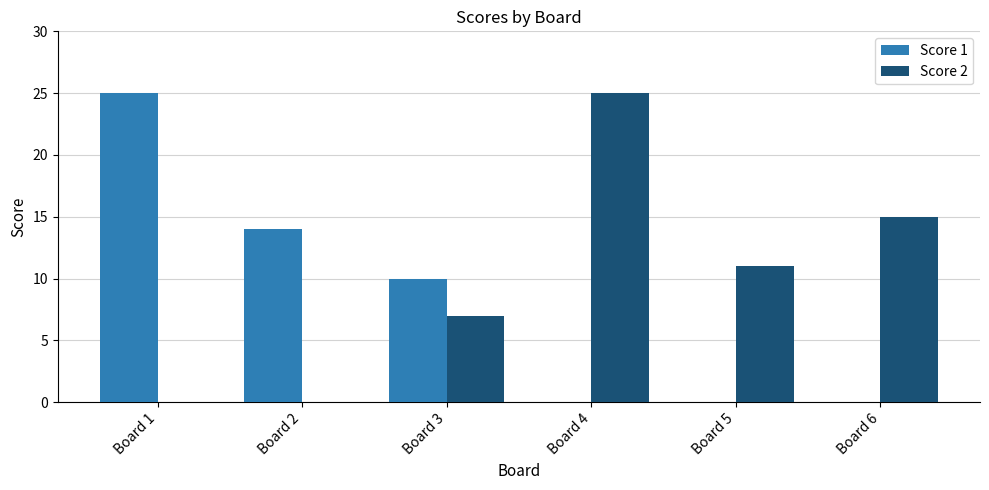

How many data points does each series have?

6